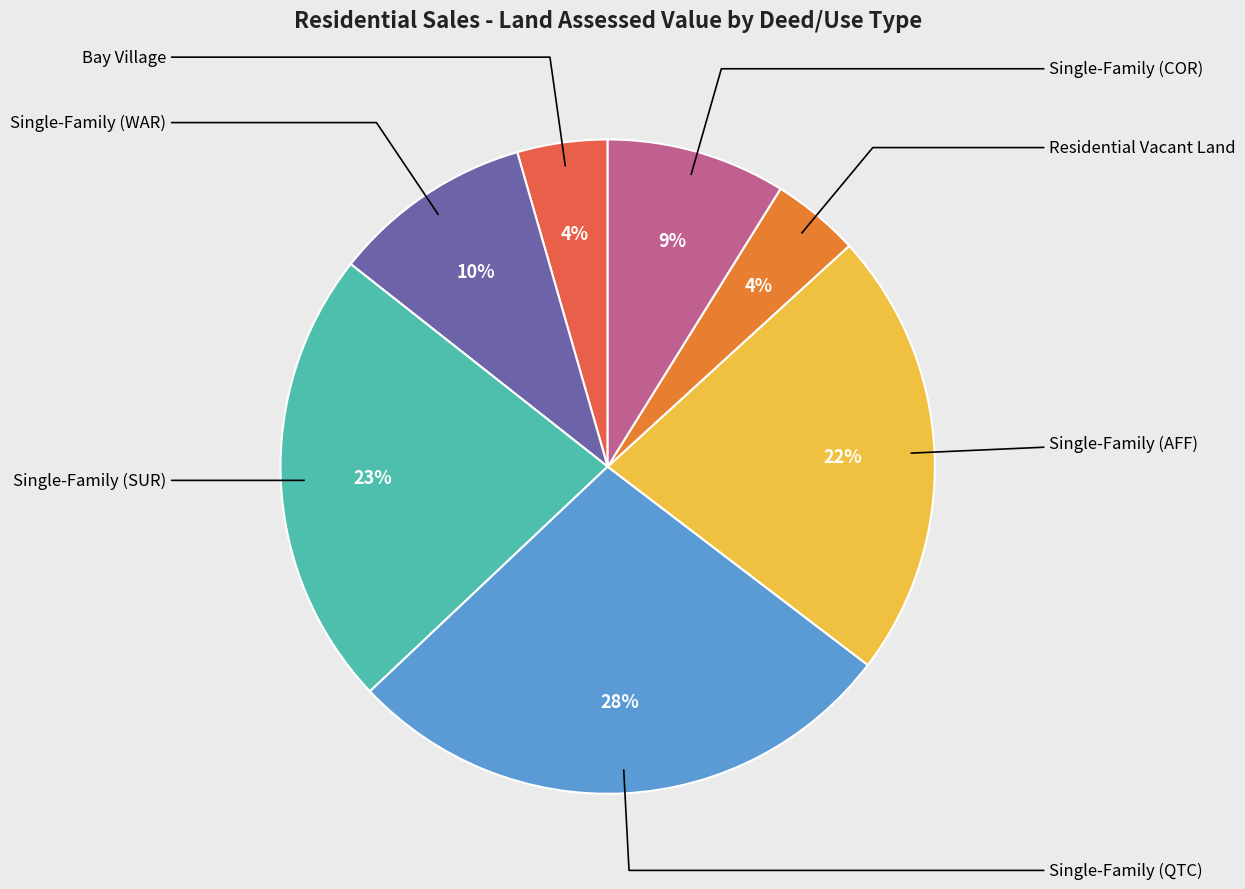

What percentage is the Single-Family (SUR) slice, to the nearest percent?

23%